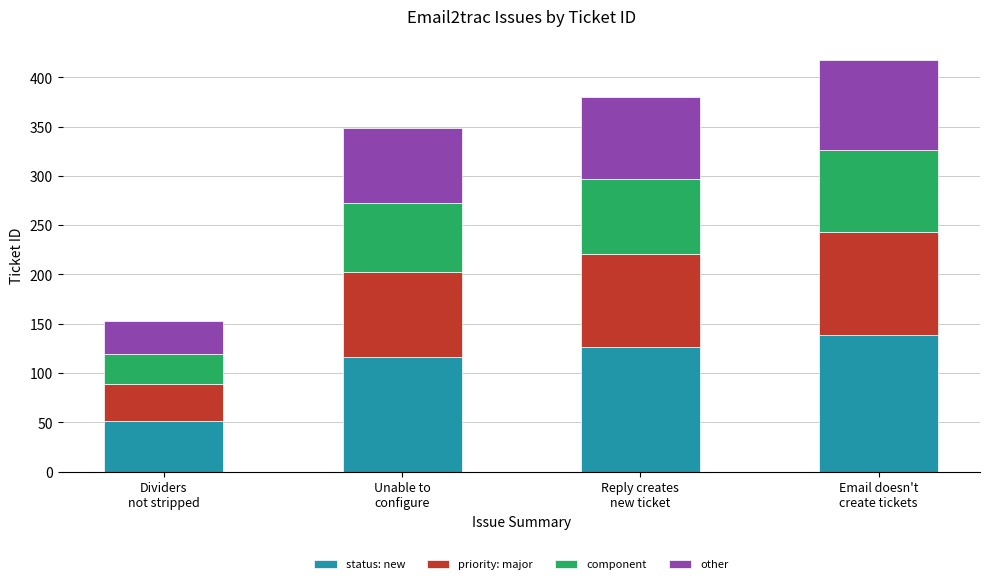

Is it true that status: new equals 51 at Dividers
not stripped?

True